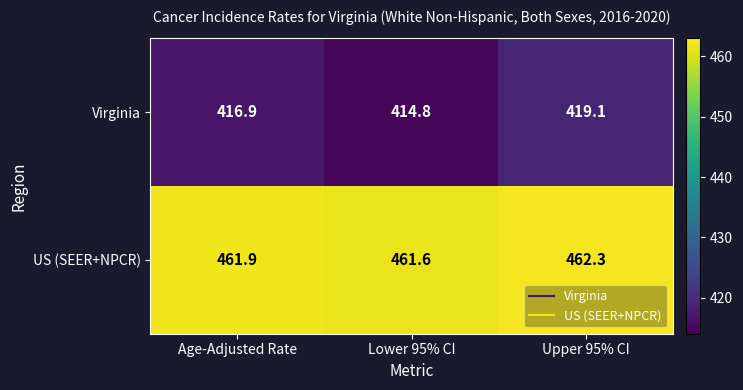

Which series has the largest total across all categories?

US (SEER+NPCR)